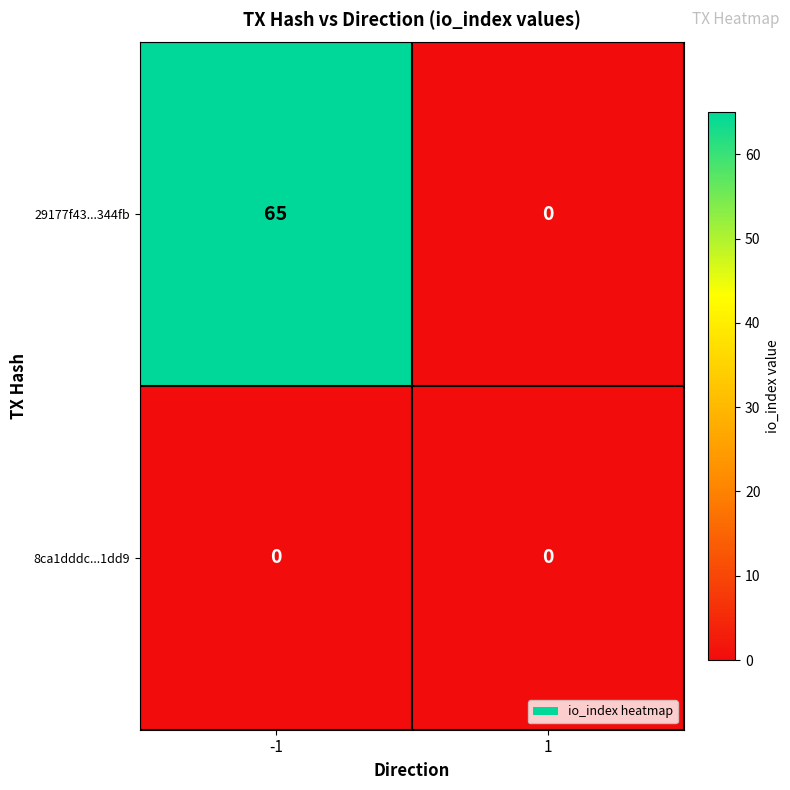

Which series changed the most between -1 and 1?

29177f43...344fb